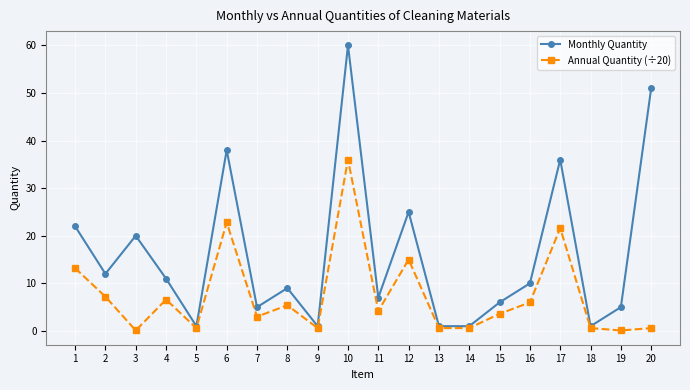

Which series changed the most between 13 and 15?

Monthly Quantity